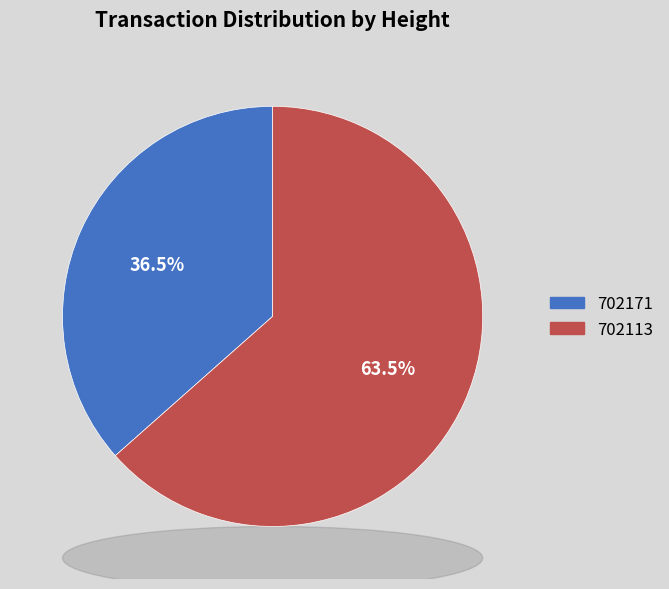

Which has a higher value, 702113 or 702171?

702113